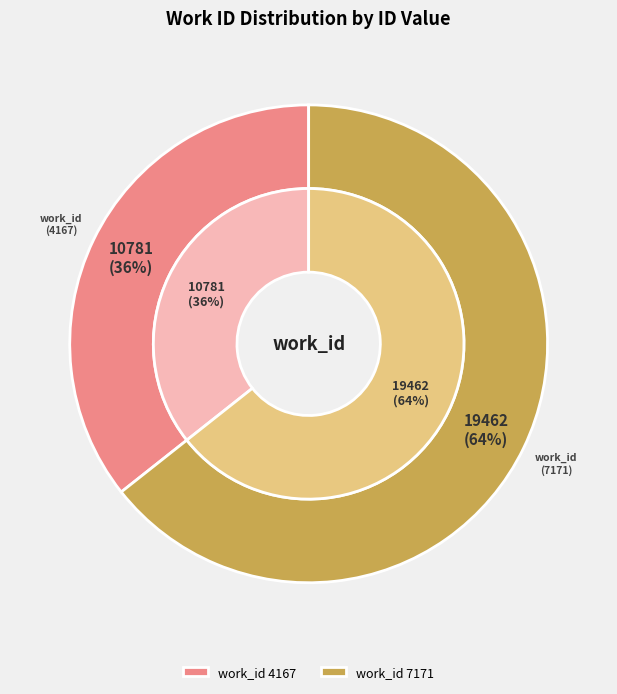

True or false: 4167 accounts for 42% of the total.

False